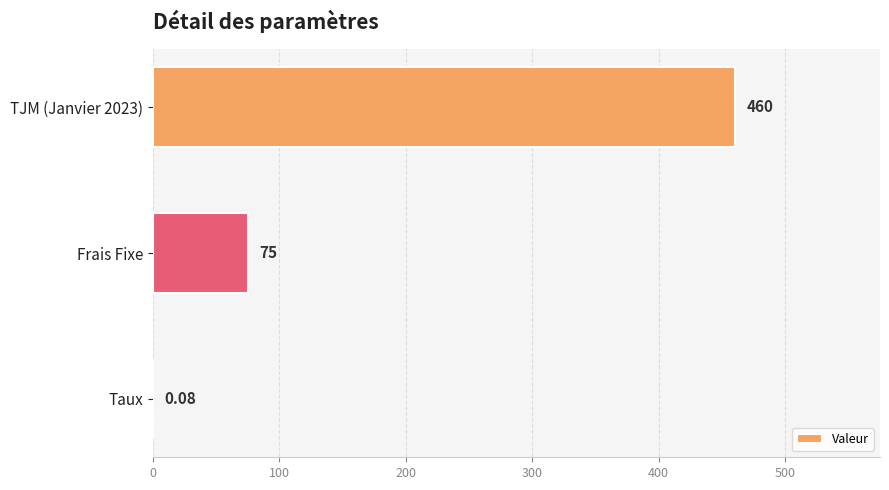

Count the number of categories in the chart.

3